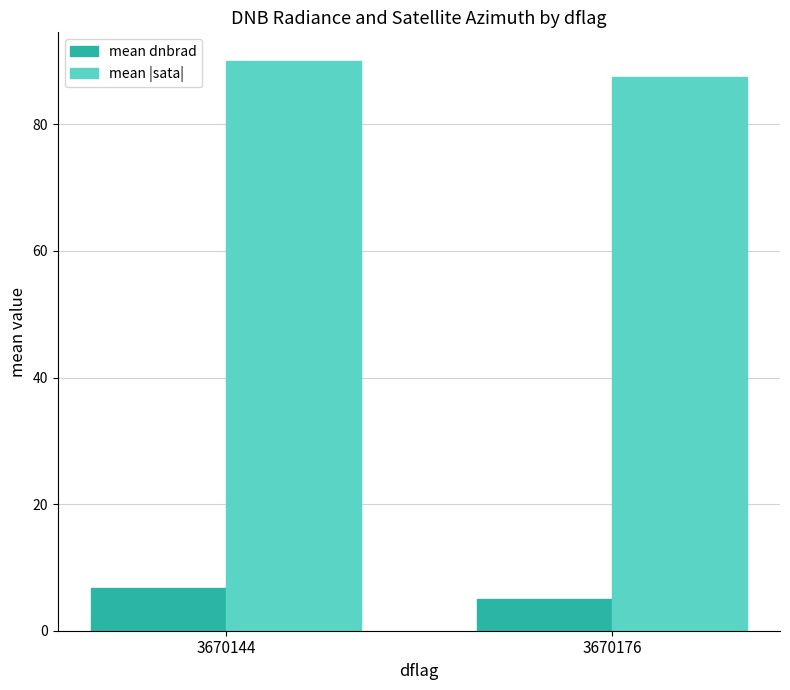

How many values in the mean dnbrad series exceed 6?

1